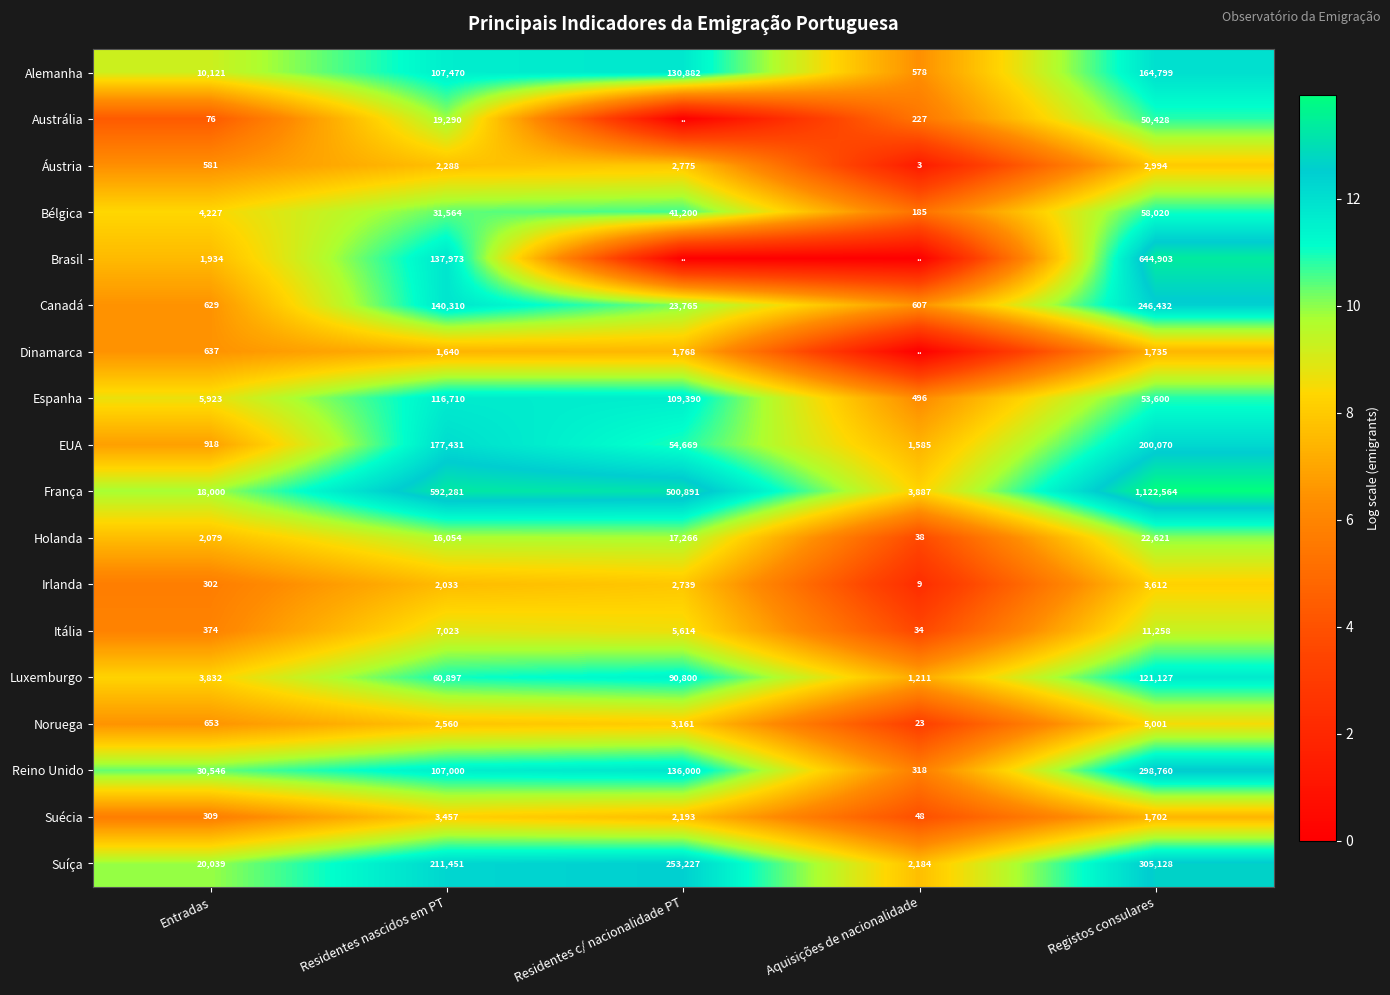

Is it true that Áustria equals 3.8 at Residentes c/ nacionalidade PT?

False